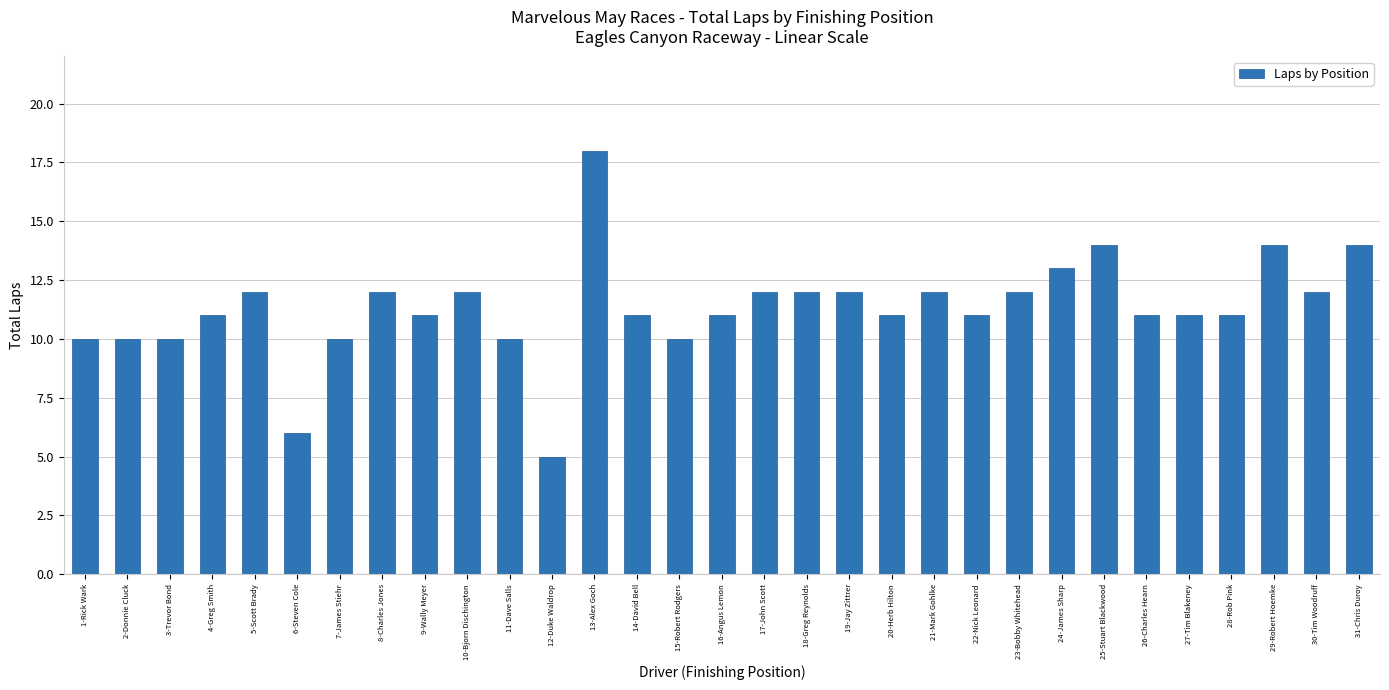

What is the sum of the values at 1-Rick Wark and 8-Charles Jones?

22